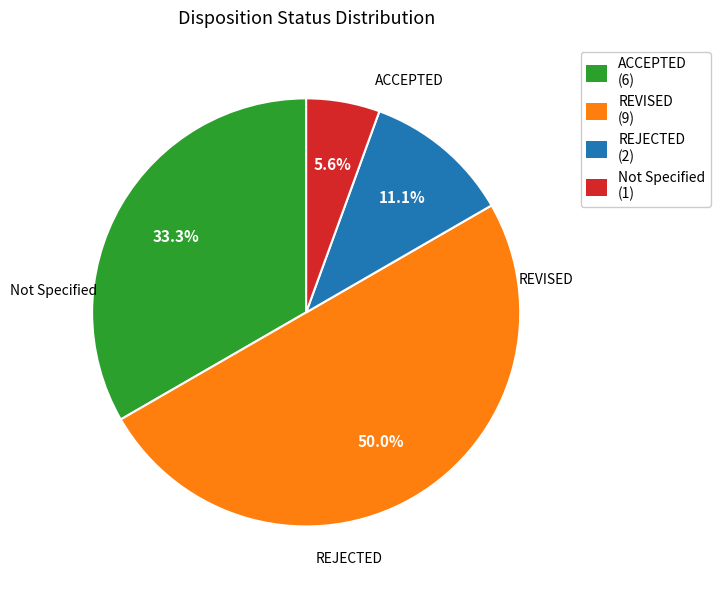

To the nearest percent, what is the difference between the largest and smallest slice percentages?

44%